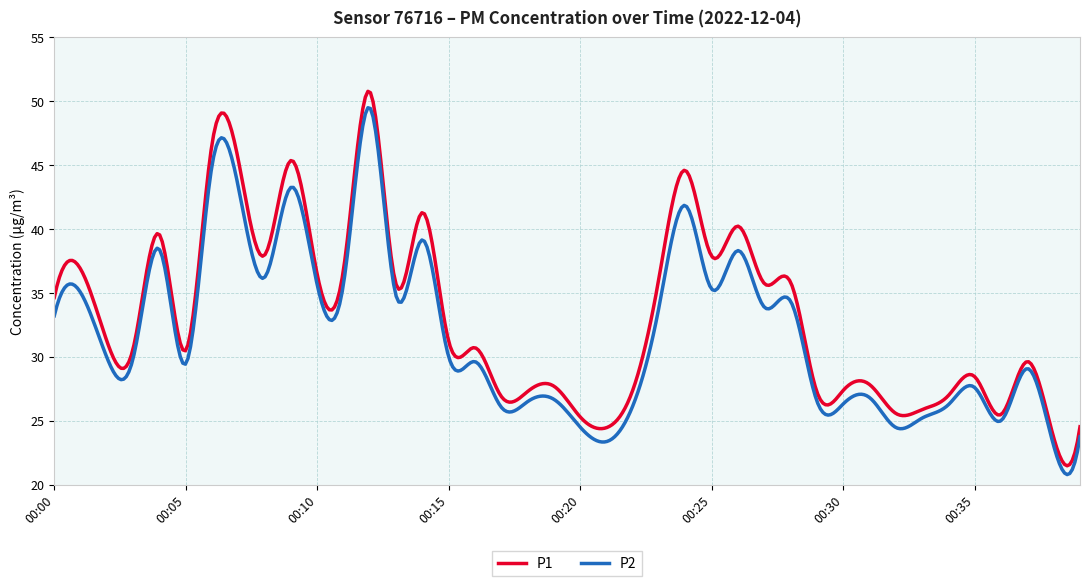

What is the difference between the maximum and minimum values in the P2 series?

28.7